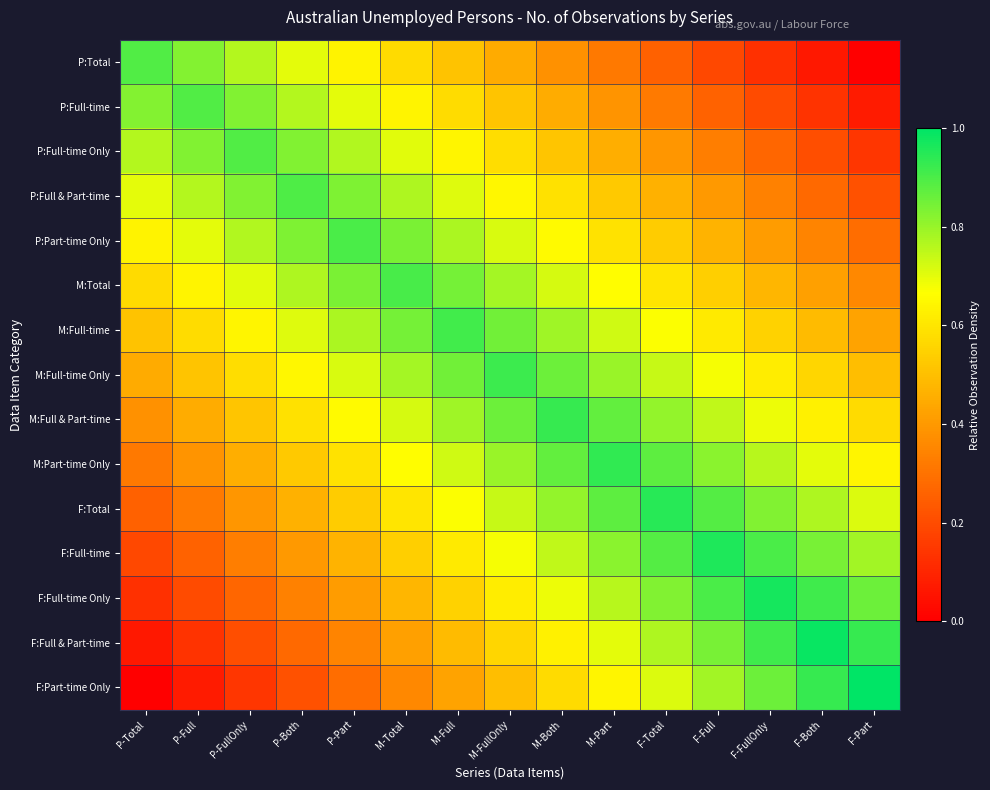

Rank the series by their maximum value, from highest to lowest.

F:Part-time Only, F:Full & Part-time, F:Full-time Only, F:Full-time, F:Total, M:Part-time Only, M:Full & Part-time, M:Full-time Only, M:Full-time, M:Total, P:Part-time Only, P:Full & Part-time, P:Full-time Only, P:Full-time, P:Total